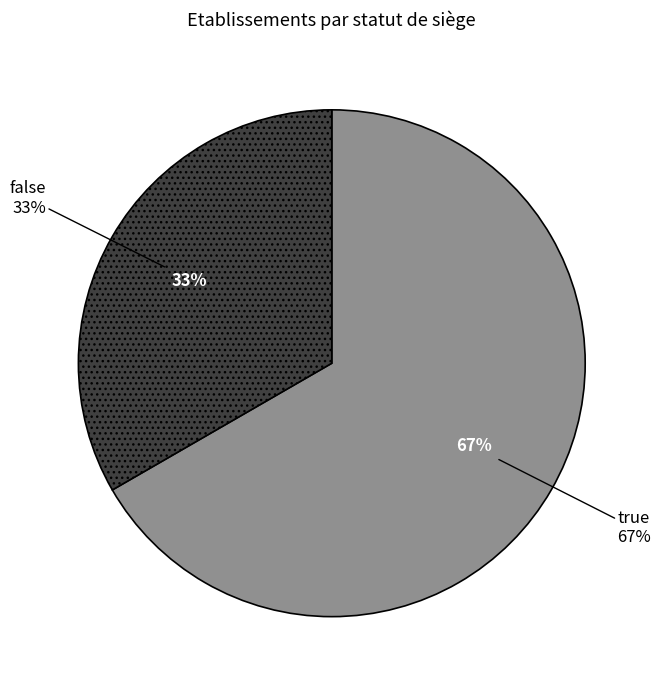

To the nearest percent, what portion does true represent?

67%